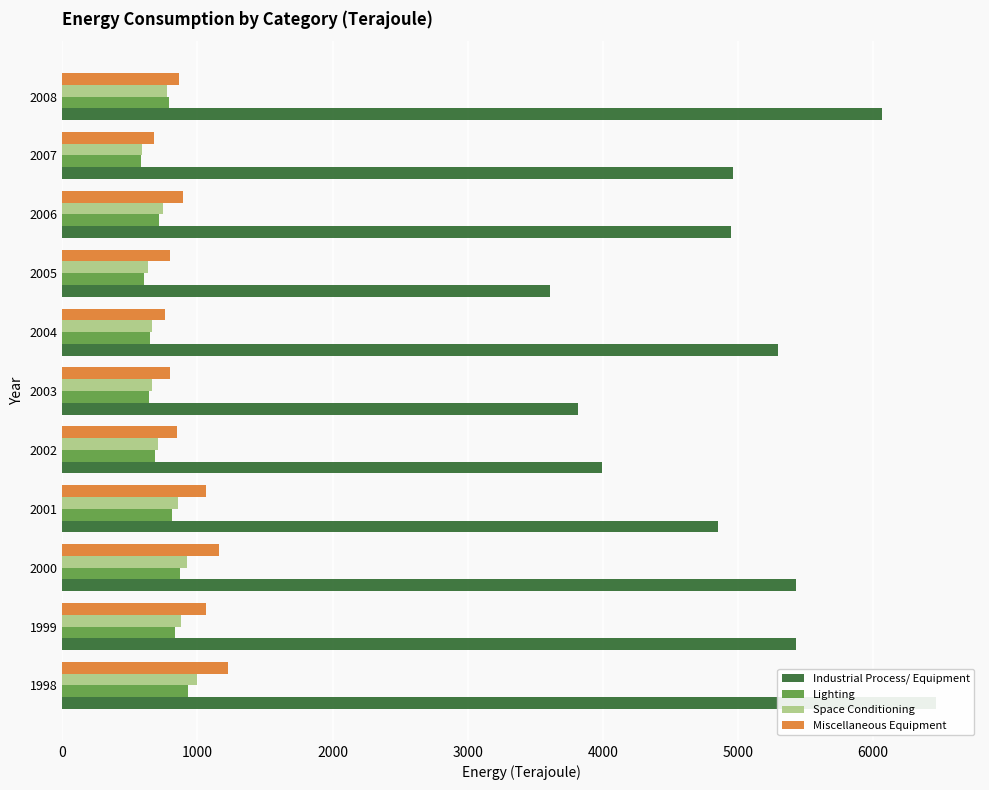

What is the difference between the maximum and second lowest values in the Miscellaneous Equipment series?

465